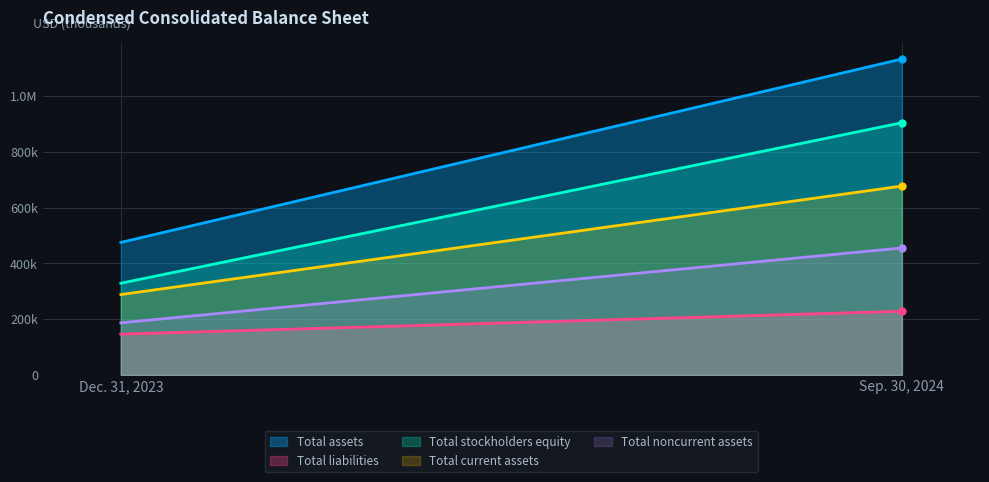

What is the highest value of the Total noncurrent assets series?

455451